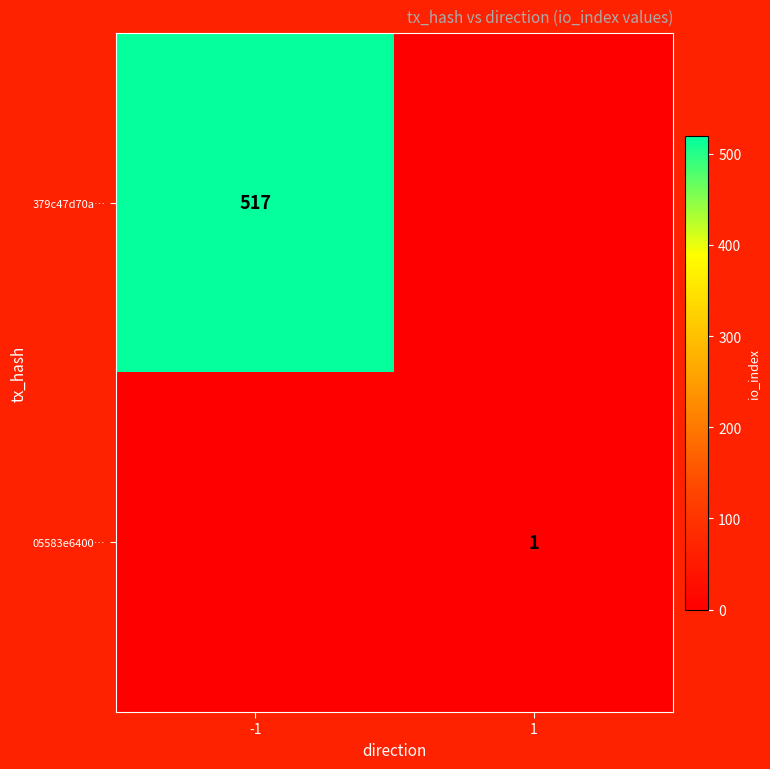

Is it true that 379c47d70a… equals 801 at -1?

False